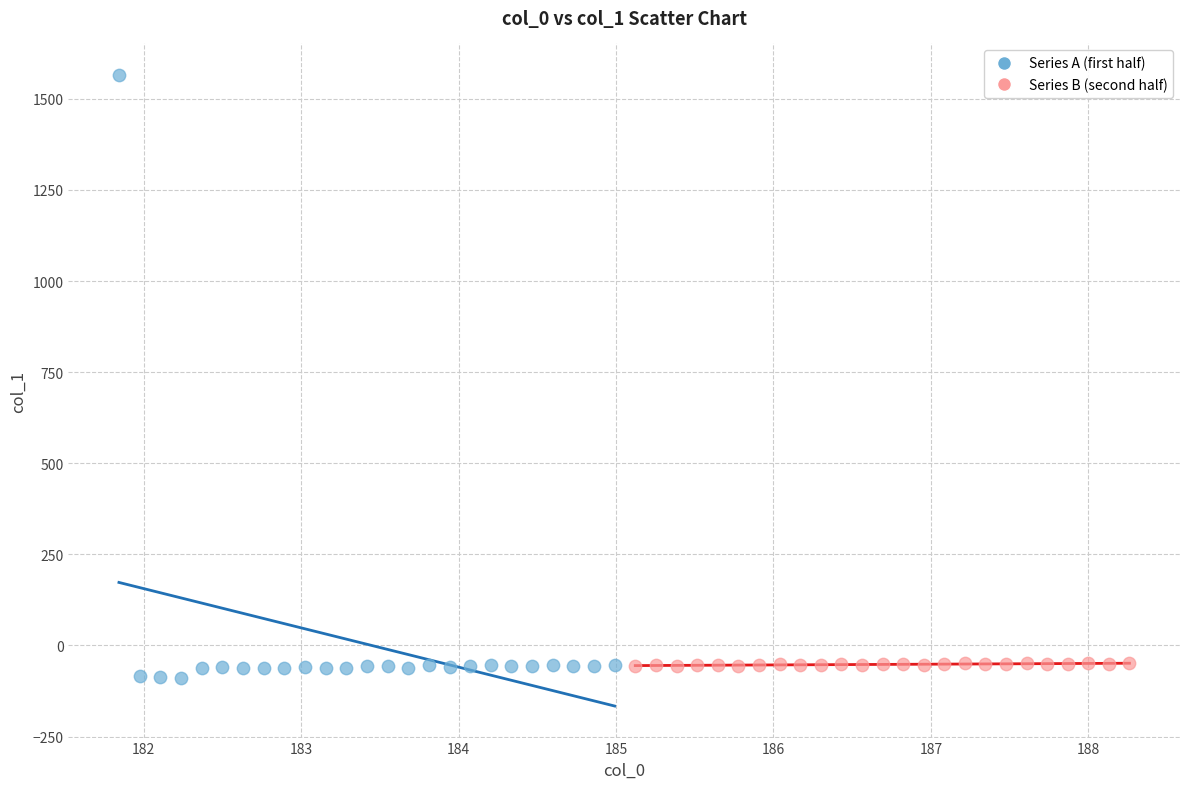

What are all the series names shown in the legend?

Series A (first half), Series B (second half)